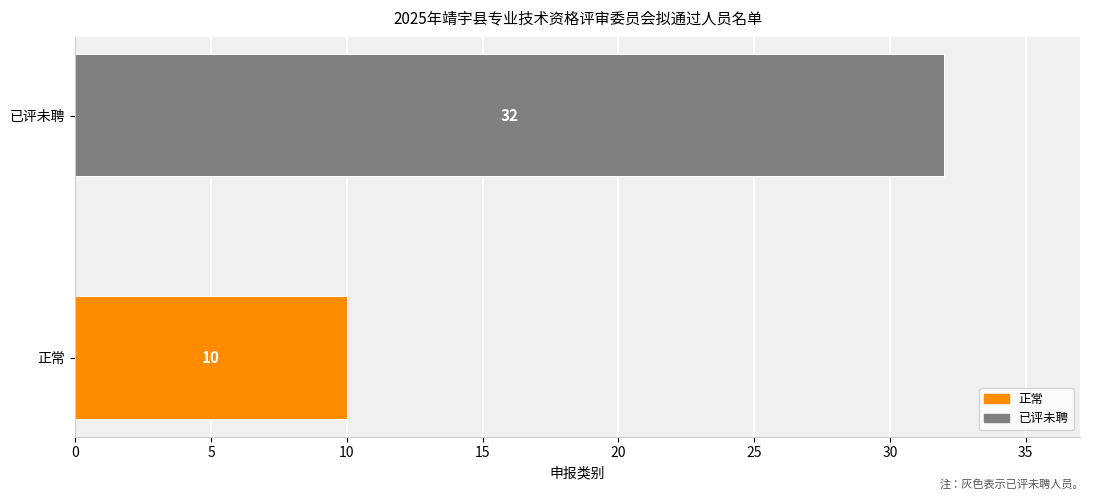

What is the change in value from 0 to 1?

+22